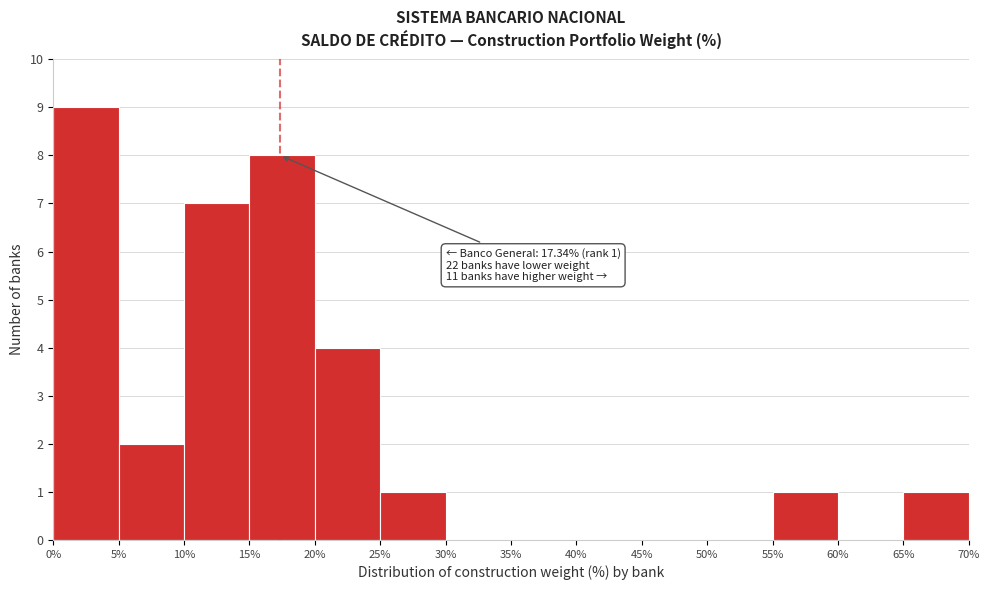

Which range on the x-axis has the tallest bar?

0% to 5%